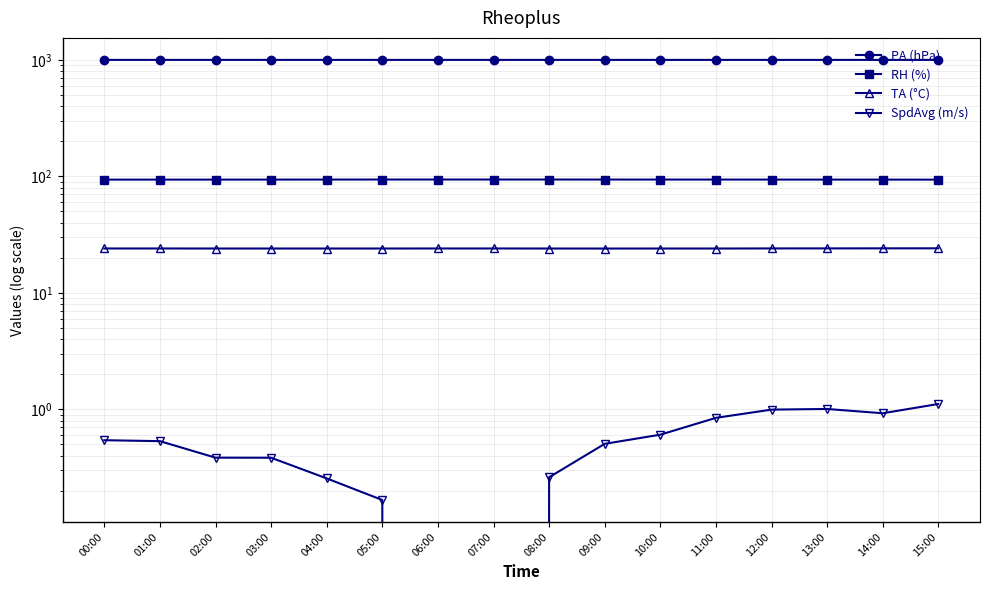

What is the sum of all PA (hPa) values?

15992.4